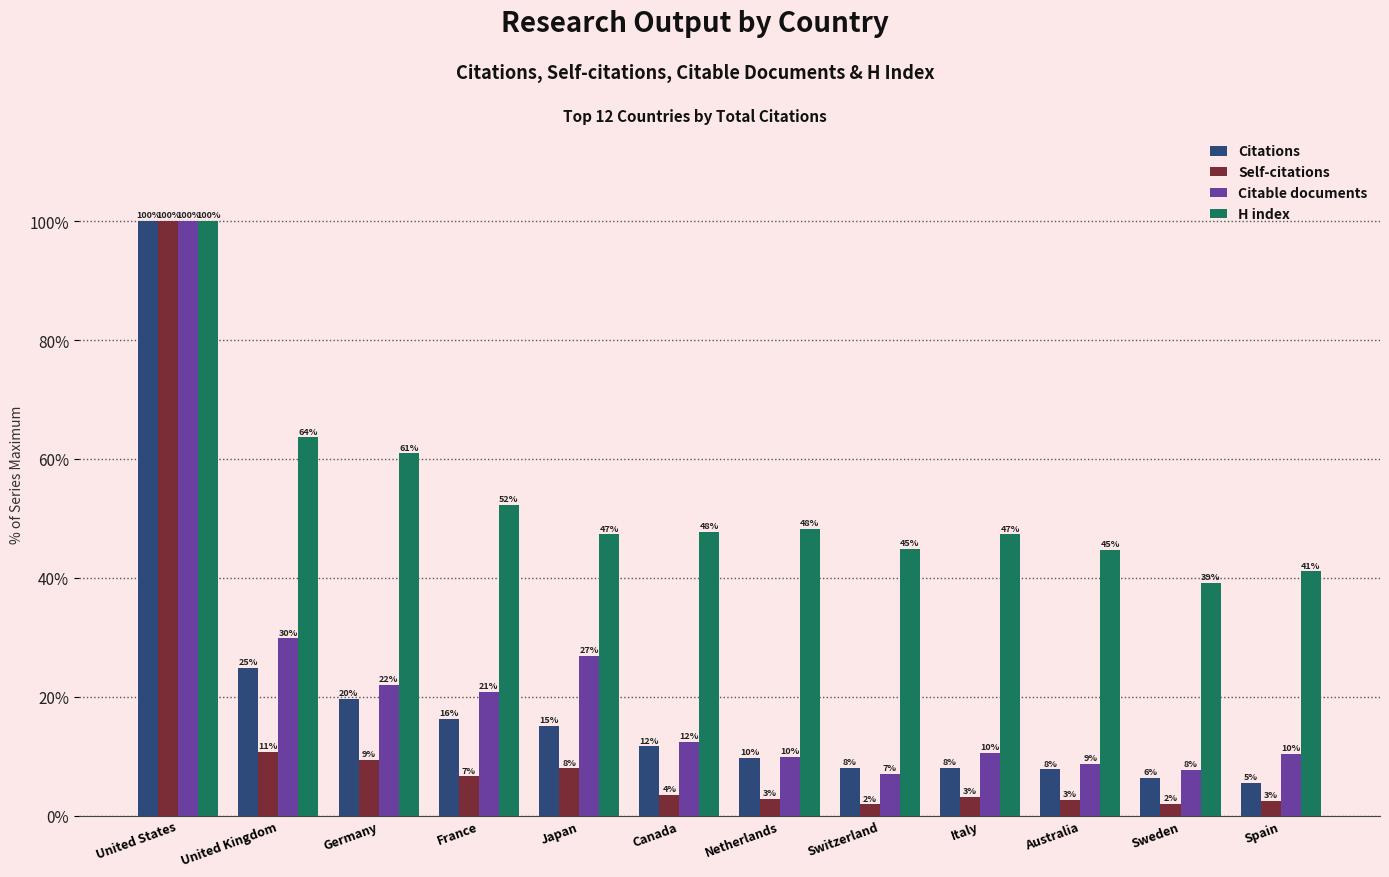

What are all the series names shown in the legend?

Citations, Self-citations, Citable documents, H index